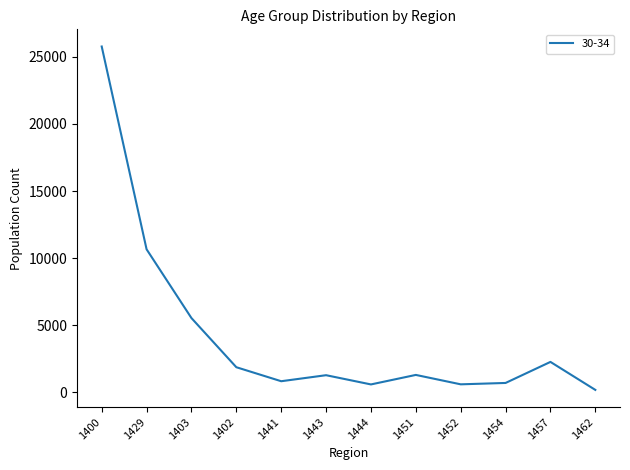

What is the greatest value displayed?

25773